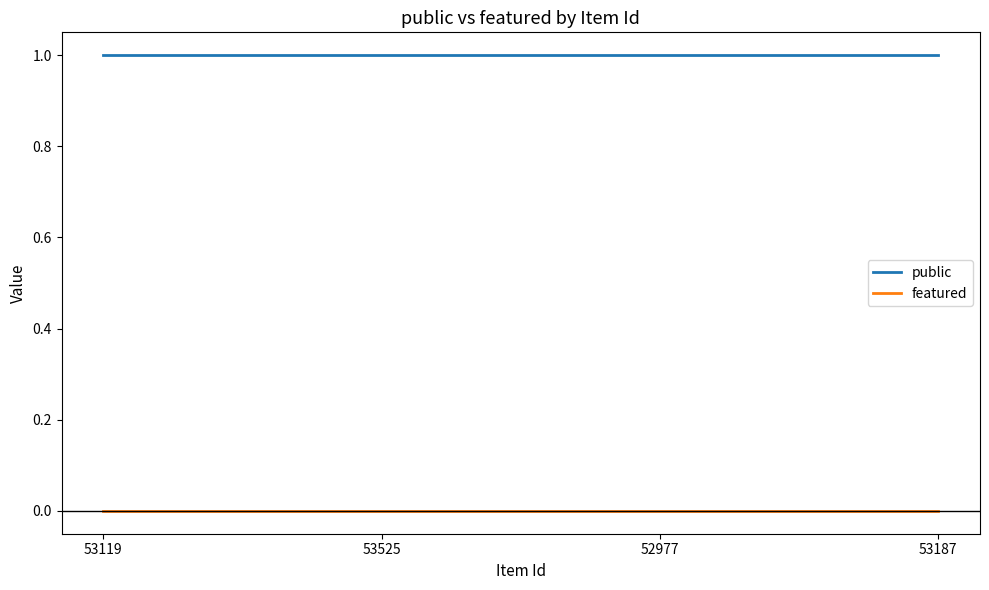

How many lines are shown in the chart?

2